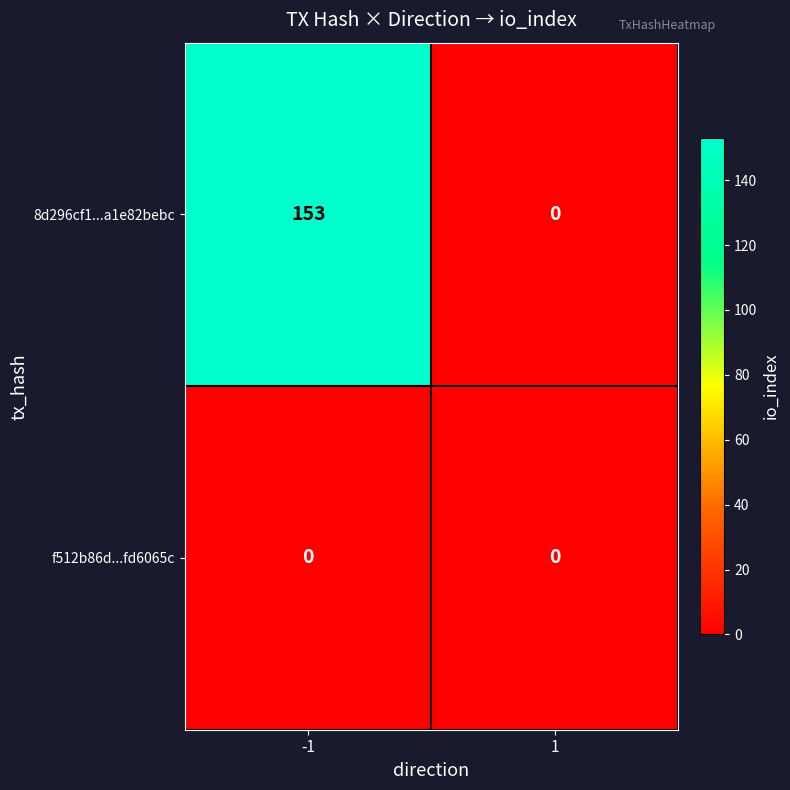

Reading left to right, list all the values displayed in this chart.

8d296cf1...a1e82bebc: 153	0
f512b86d...fd6065c: 0	0